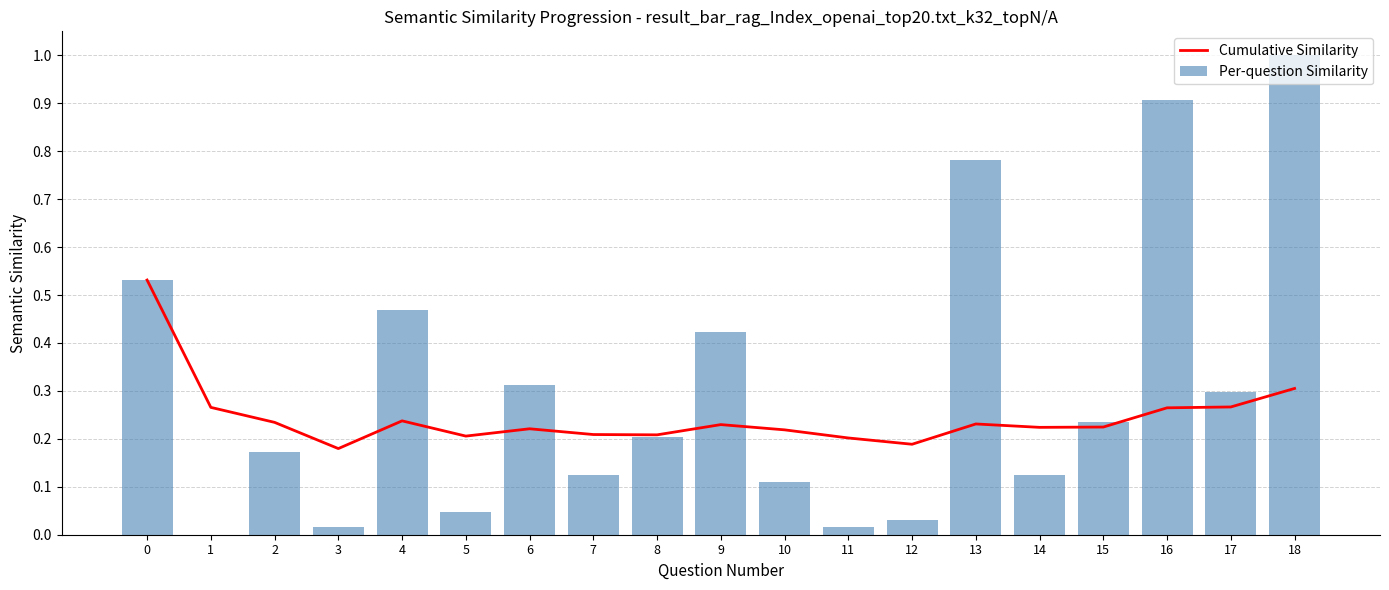

Reading right to left, what are all the values shown in this chart?

Cumulative Similarity: 0.3	0.3	0.3	0.2	0.2	0.2	0.2	0.2	0.2	0.2	0.2	0.2	0.2	0.2	0.2	0.2	0.2	0.3	0.5
Per-question Similarity: 1.0	0.3	0.9	0.2	0.1	0.8	0.0	0.0	0.1	0.4	0.2	0.1	0.3	0.0	0.5	0.0	0.2	0.0	0.5